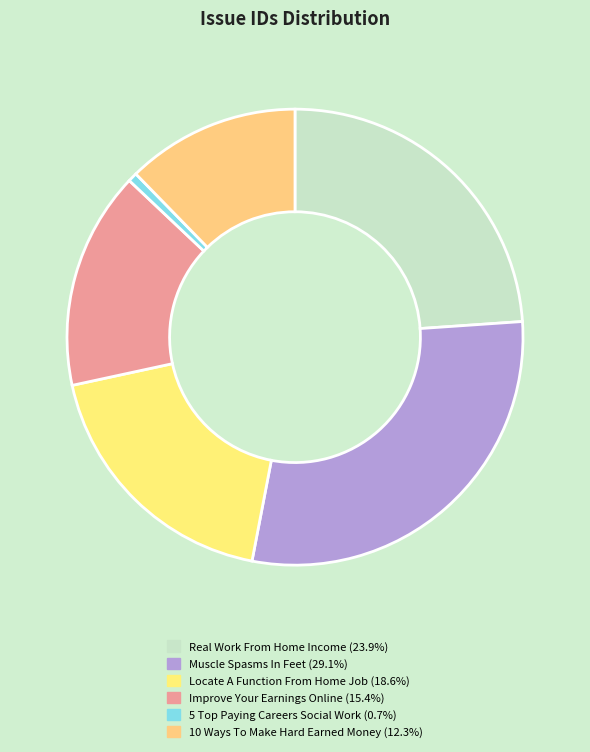

How many slices are in this pie chart?

6